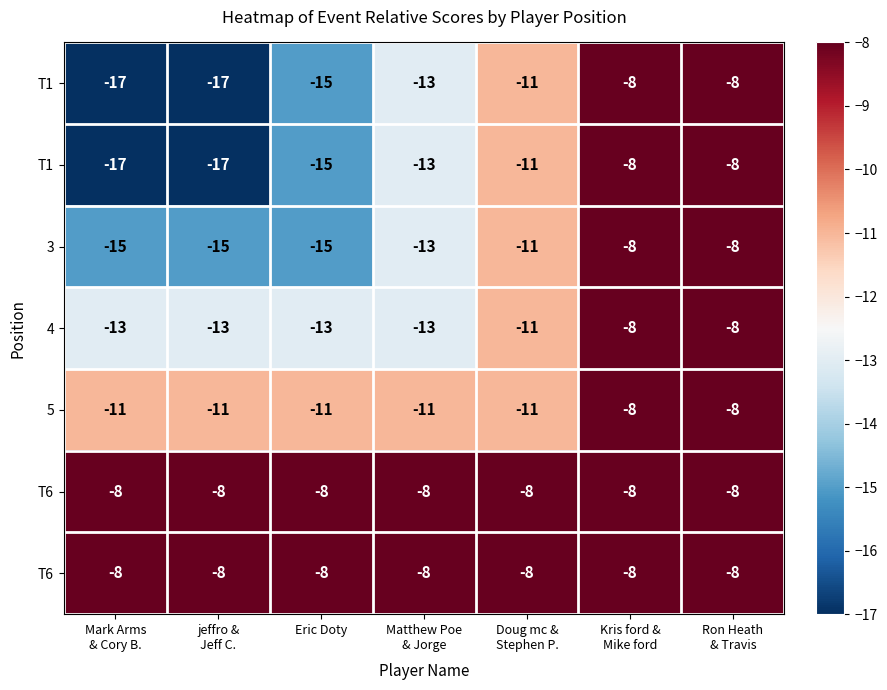

At which category is the sum across all series the highest?

Kris ford &
Mike ford